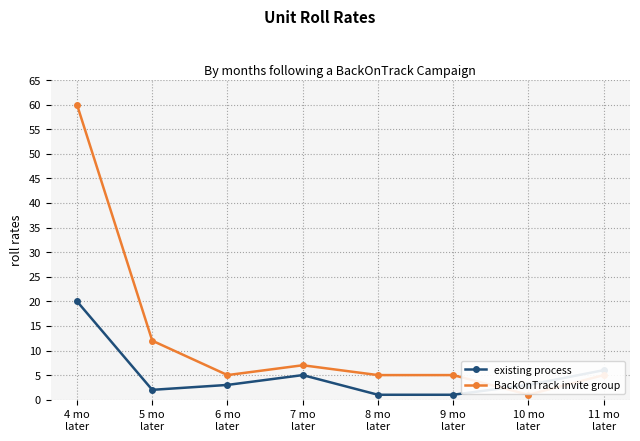

In existing process, how many points are higher than both neighbors (excluding endpoints)?

1